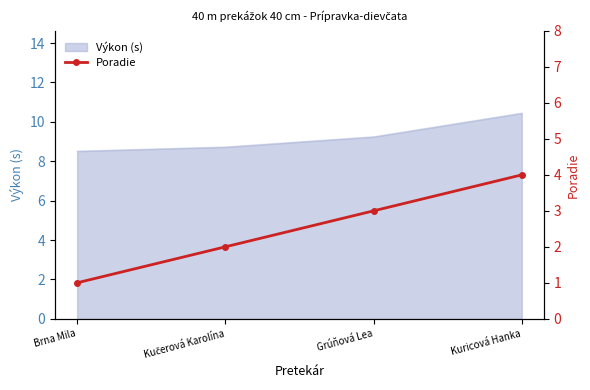

What is the label of the 3rd point from the right?

Kučerová Karolína